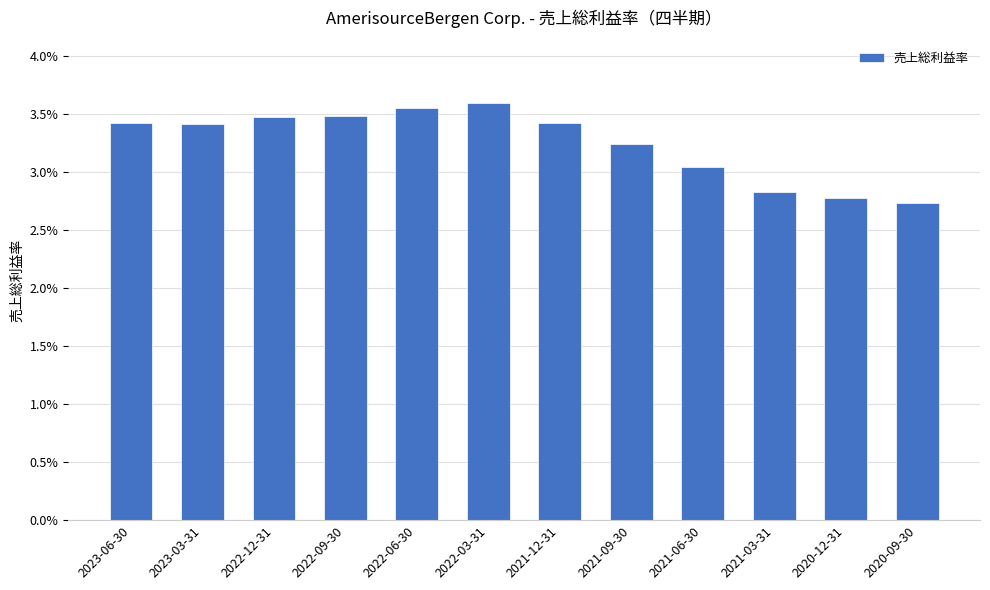

What is the label of the 10th bar from the right?

2022-12-31